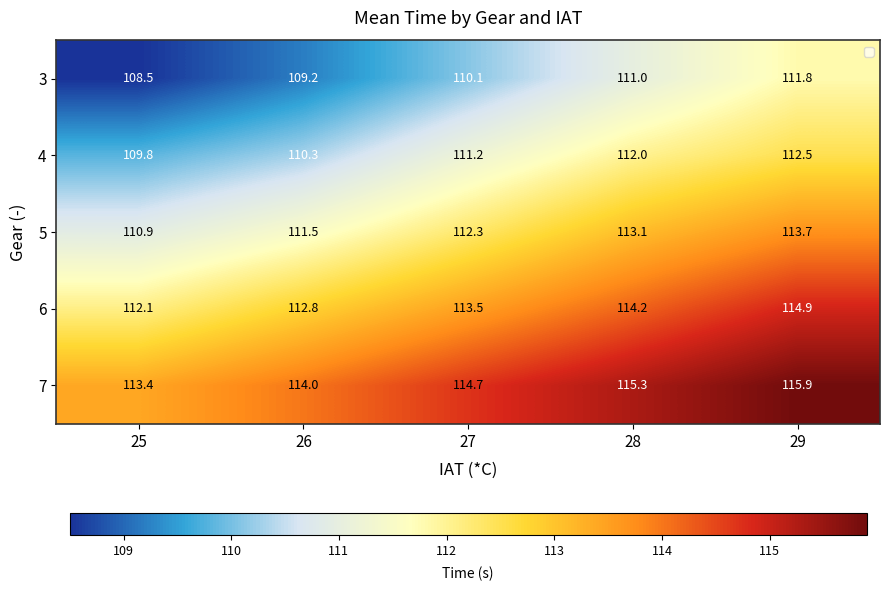

At which label does 6 reach its peak?

29